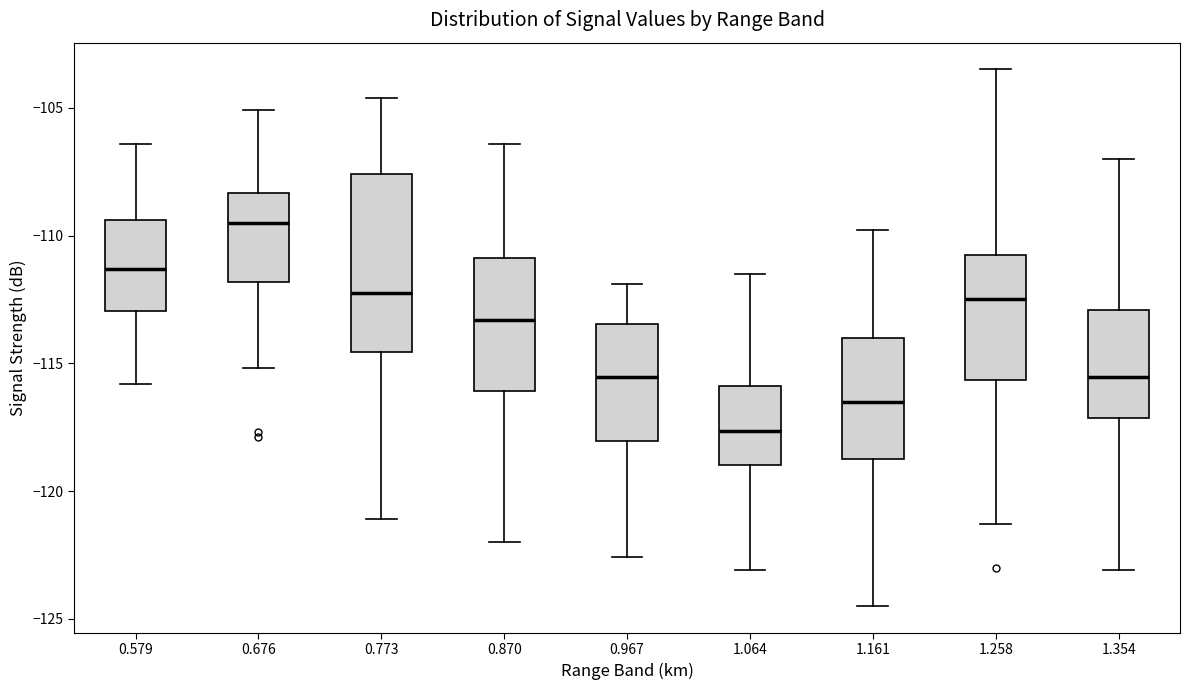

Where does the lower whisker of the box at x = 1.258 end on the y-axis? The values are not printed on the chart, so give them approximately, as read against the axis.

-121.5